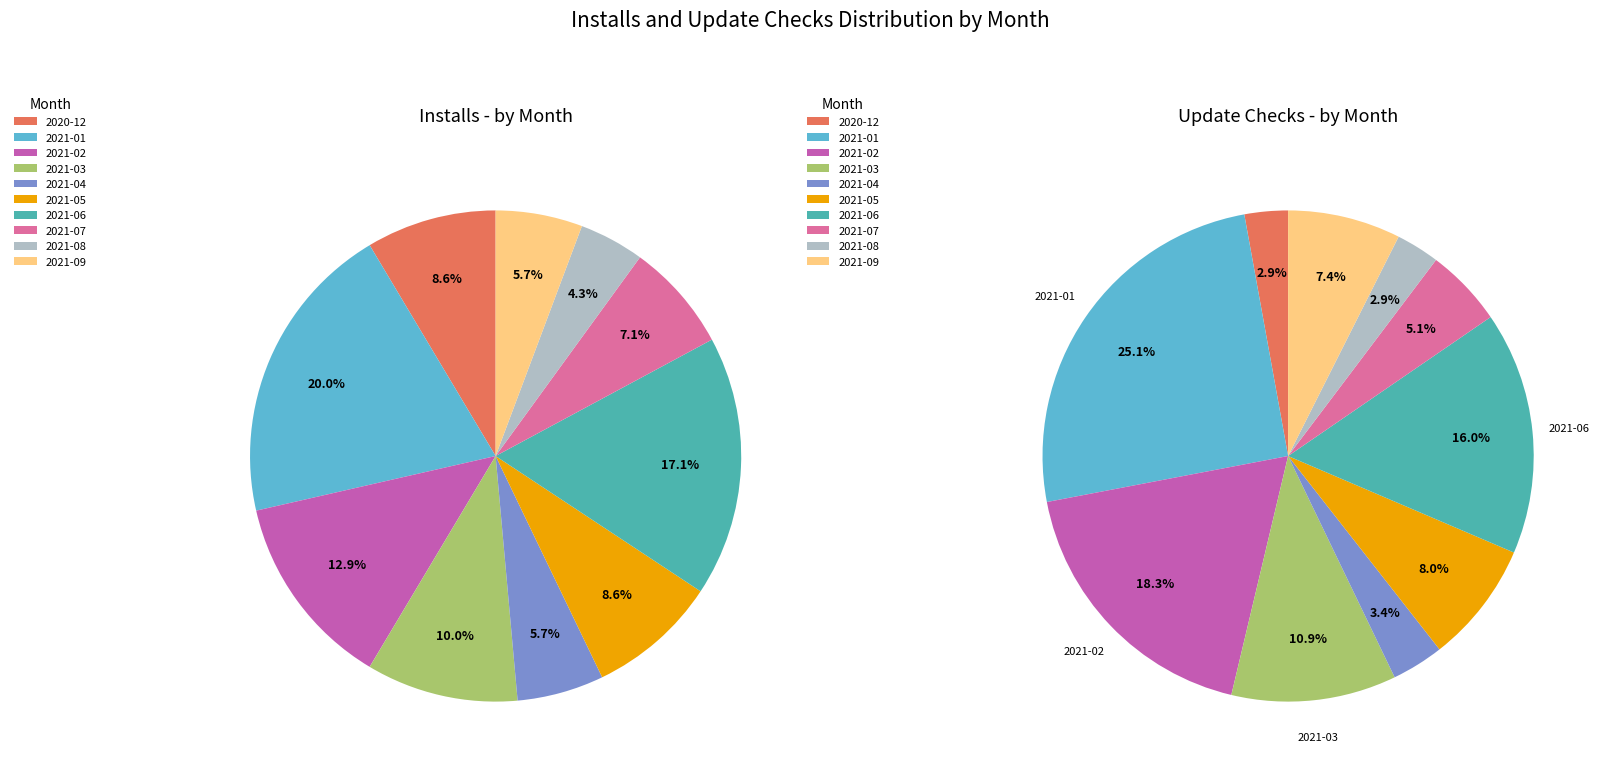

To the nearest percent, what is the average slice percentage?

10%